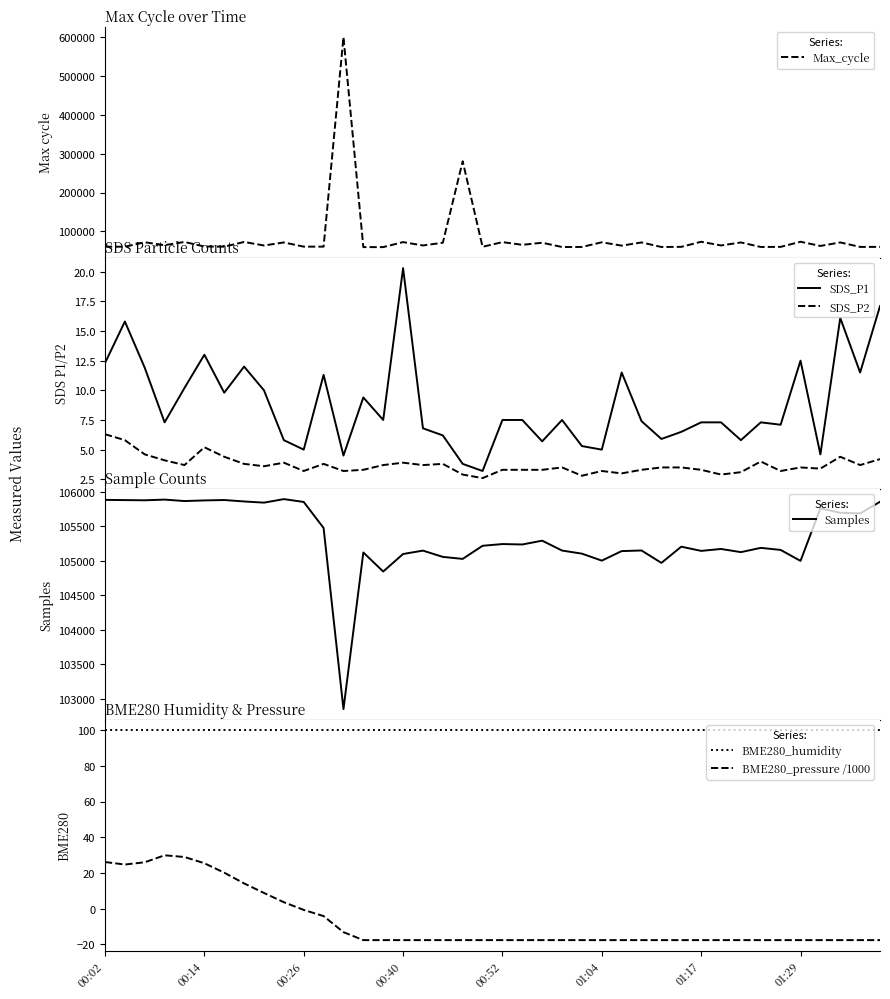

How many values in BME280_pressure /1000 are above zero?

10